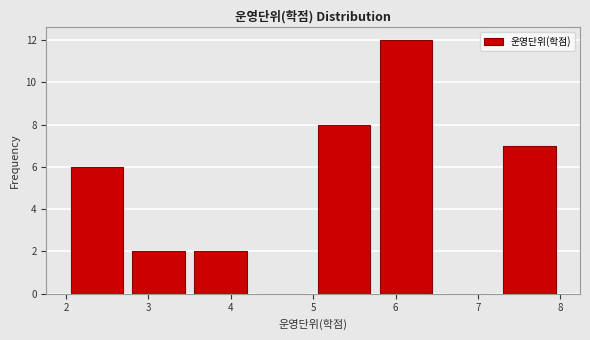

How tall is the bar that spans 7.25 to 8.00 on the x-axis? Neither the bar edges nor the heights are printed on the chart, so give them approximately, as read against the axes.

7